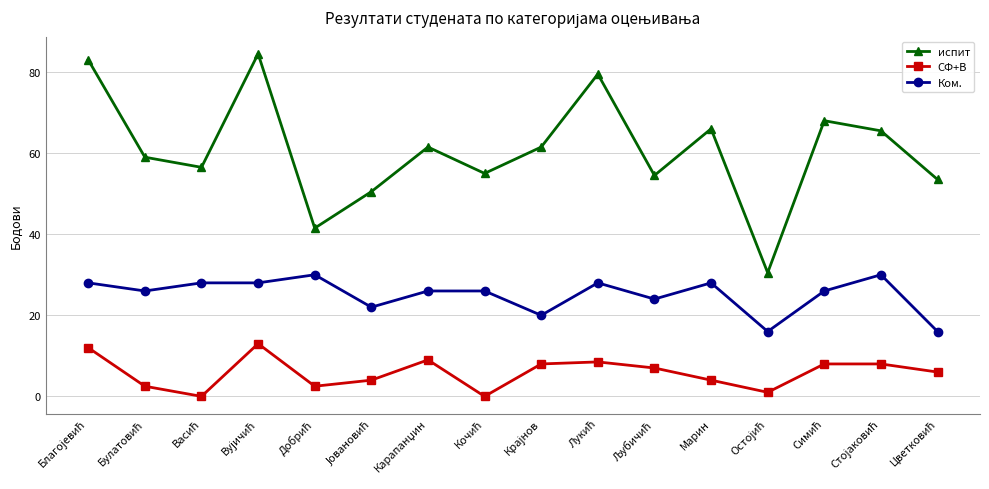

True or false: СФ+В has more than 1 interior local peaks.

True